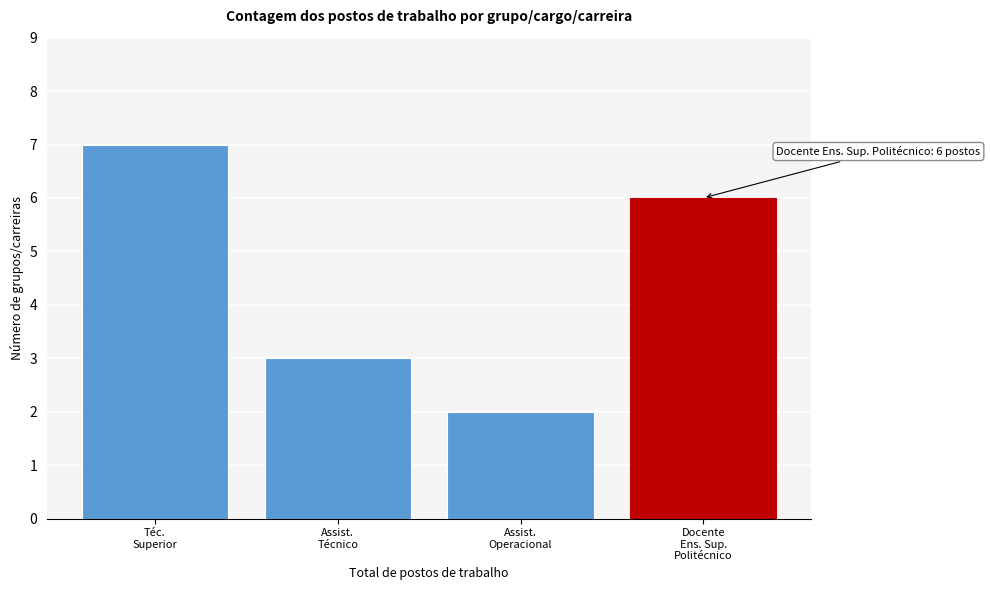

Reading left to right, list all the values displayed in this chart.

7	3	2	6